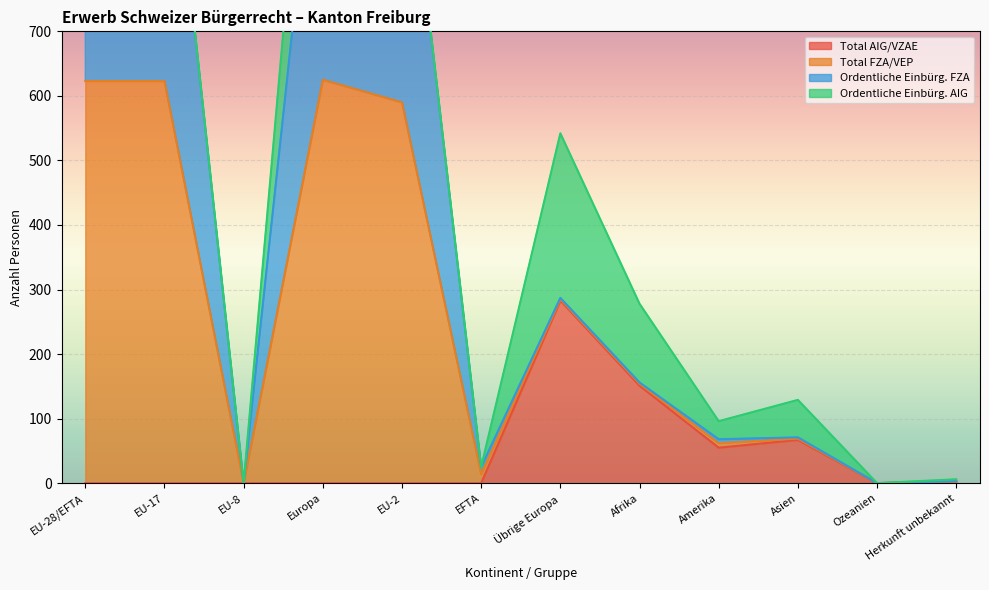

The Total AIG/VZAE series shows 151 at Afrika. True or false?

True